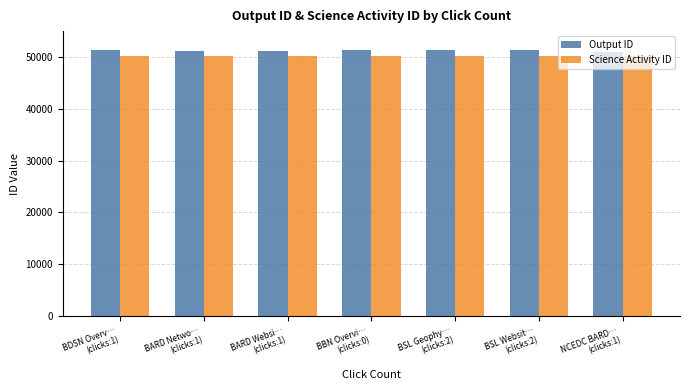

Which series has the largest range (max minus min)?

Output ID